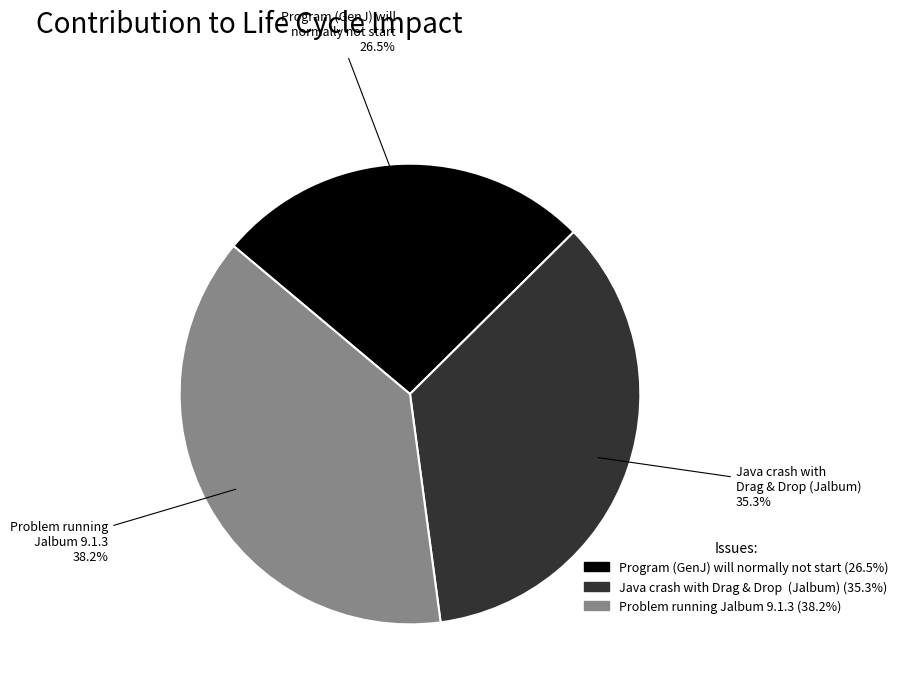

How much of the chart is everything except Problem running Jalbum 9.1.3?

61.8%